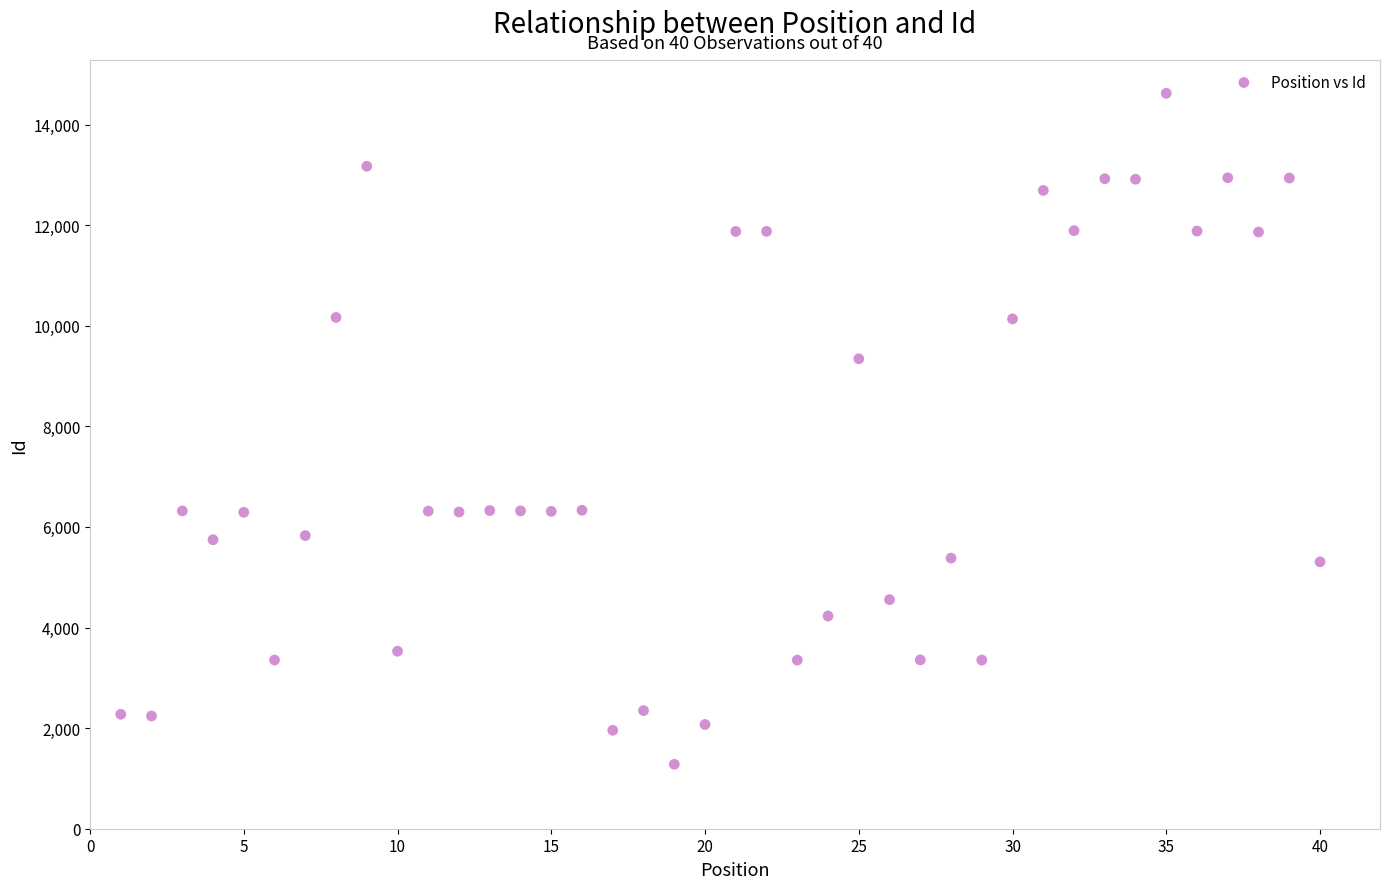

What Y value in the scatter plot is closest to 7951?

9343